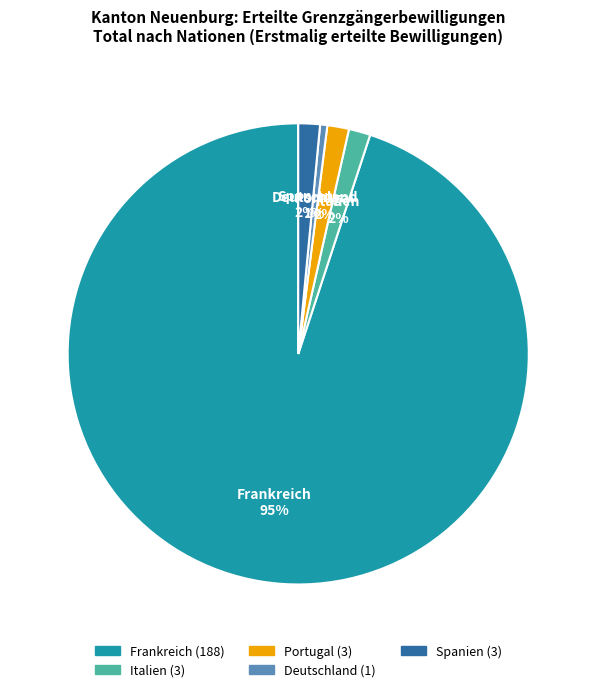

To the nearest percent, what portion does Deutschland represent?

1%